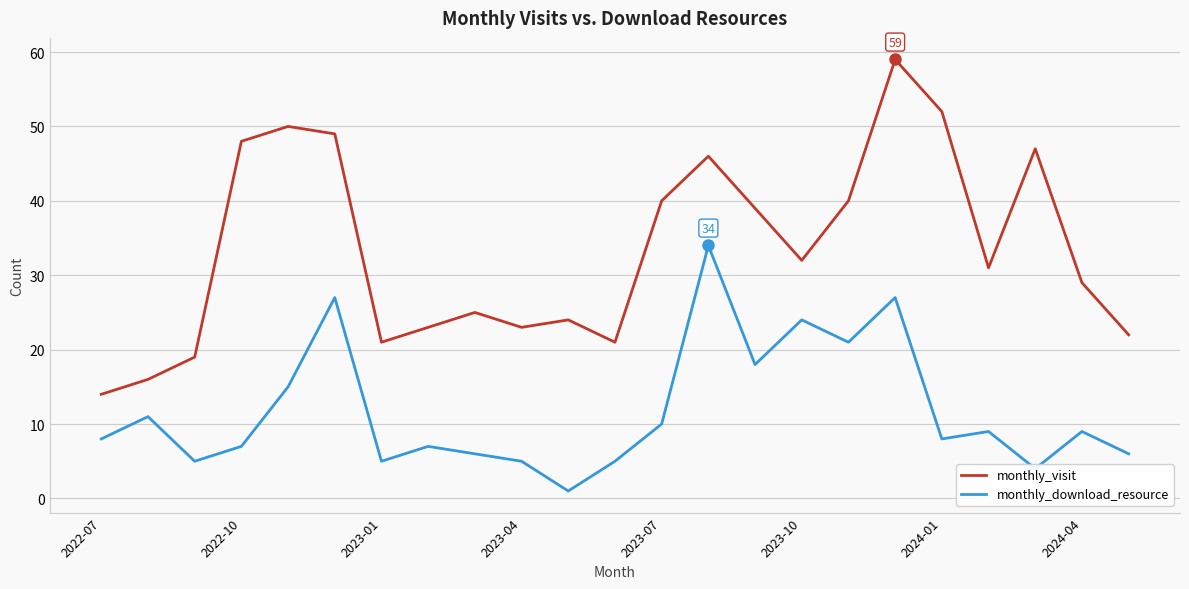

Reading left to right, transcribe all the data shown in this chart.

monthly_visit: 14	16	19	48	50	49	21	23	25	23	24	21	40	46	39	32	40	59	52	31	47	29	22
monthly_download_resource: 8	11	5	7	15	27	5	7	6	5	1	5	10	34	18	24	21	27	8	9	4	9	6